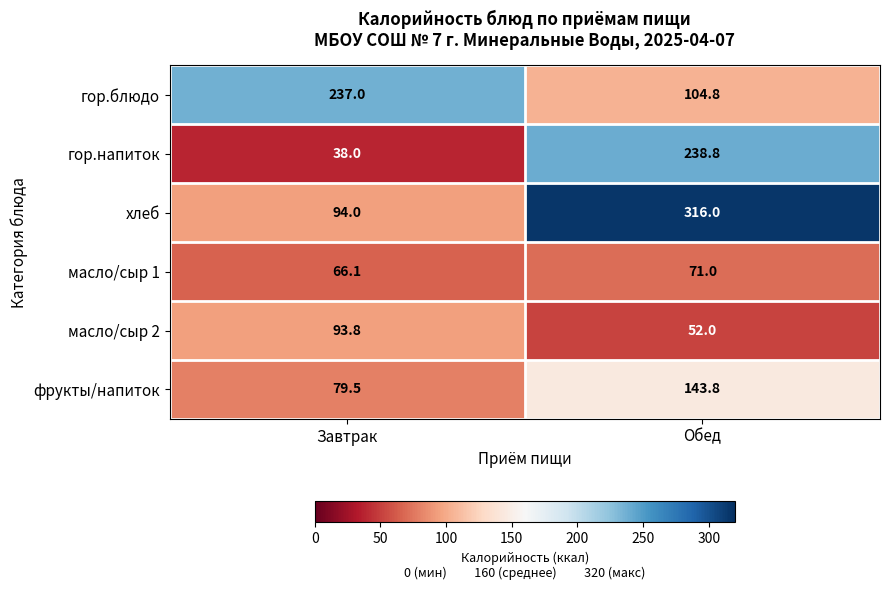

What is the total value across all series at Завтрак?

608.4